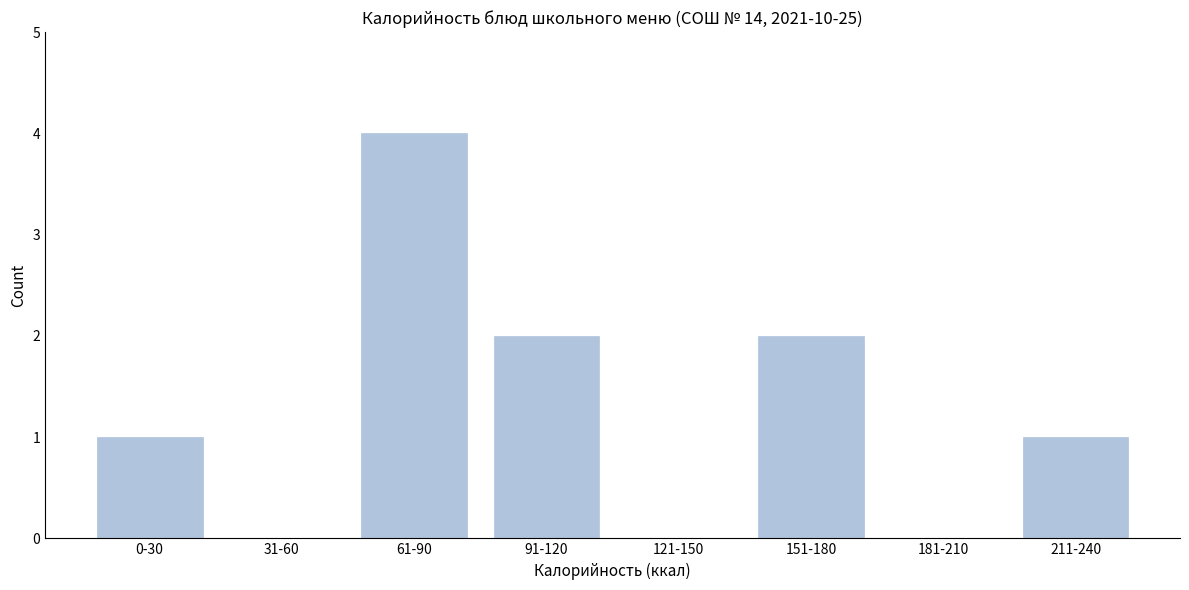

Reading right to left, what are all the values shown in this chart?

211-240=1	181-210=0	151-180=2	121-150=0	91-120=2	61-90=4	31-60=0	0-30=1